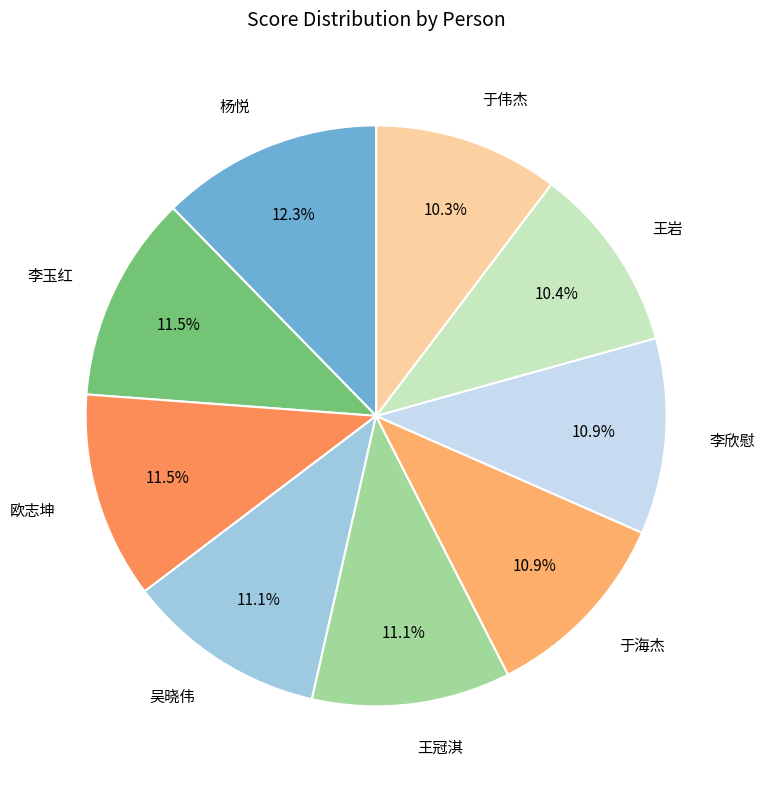

Approximately how many times larger is the value at 欧志坤 compared to 于伟杰?

1.1